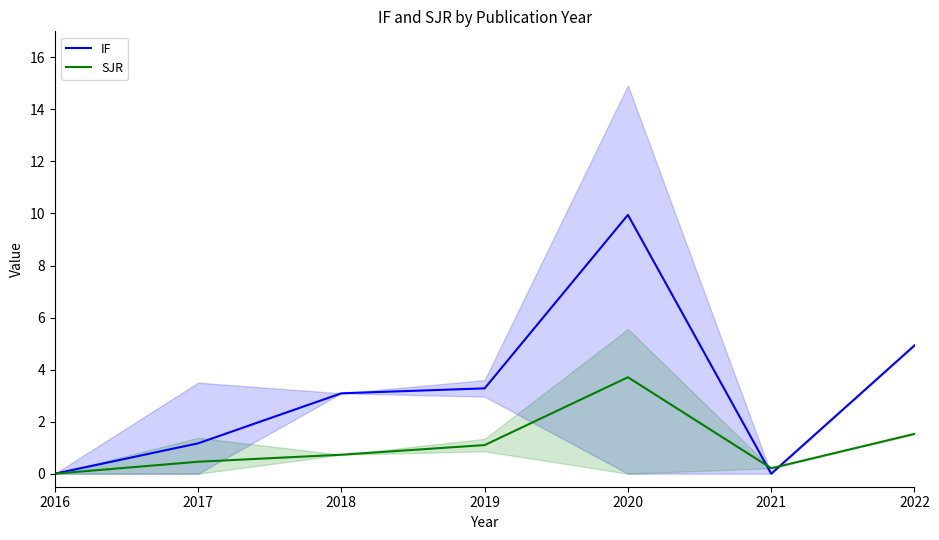

Read the IF value at 2022.

4.9